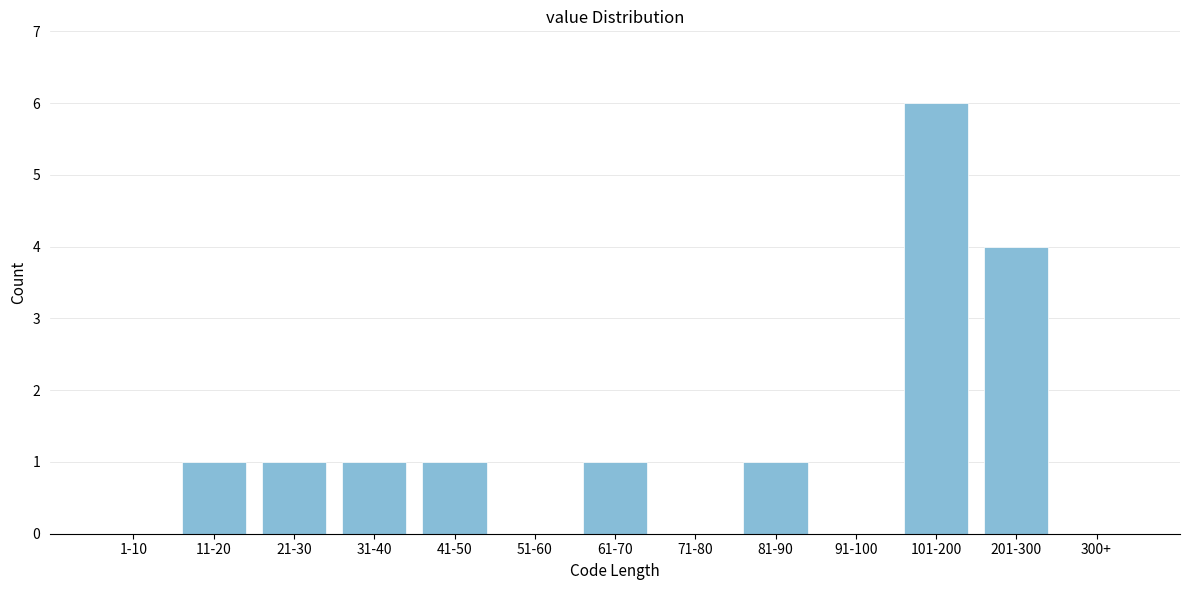

Reading right to left, transcribe all the data shown in this chart.

300+=0	201-300=4	101-200=6	91-100=0	81-90=1	71-80=0	61-70=1	51-60=0	41-50=1	31-40=1	21-30=1	11-20=1	1-10=0